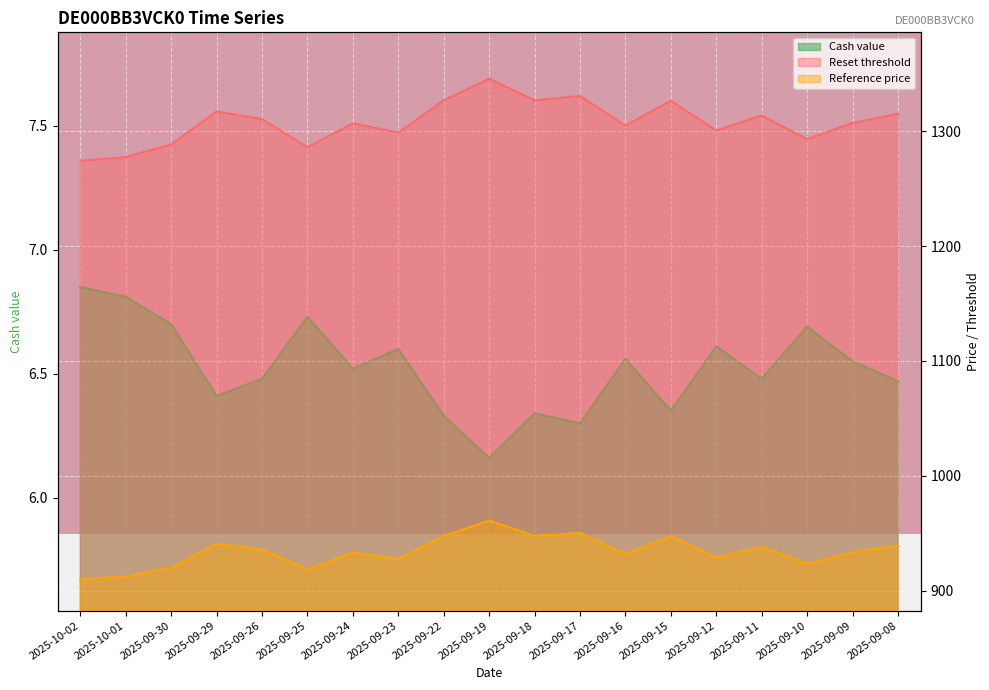

True or false: Cash value and Reference price cross at least once.

False